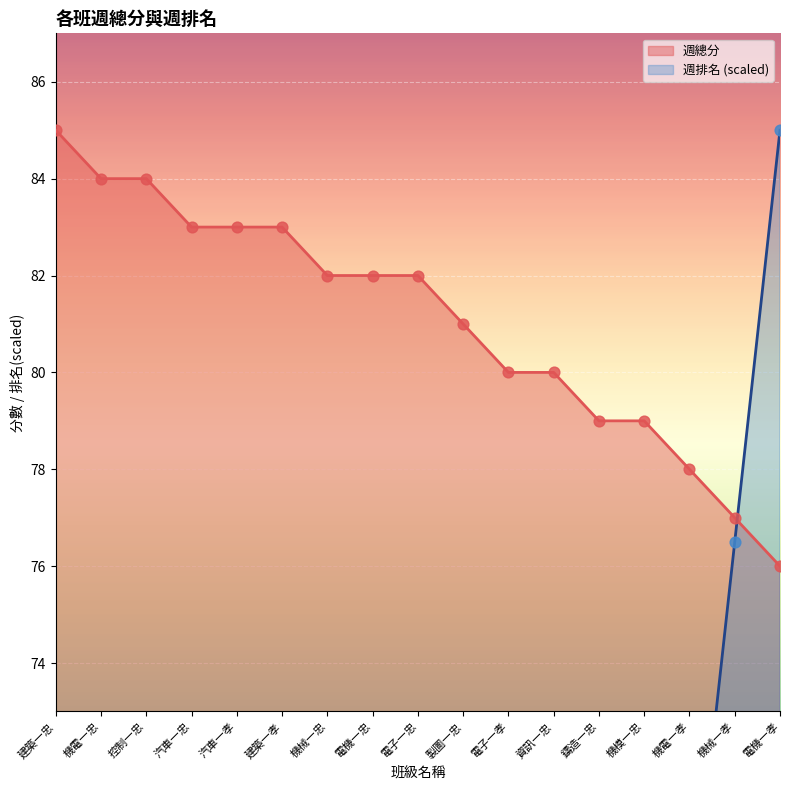

At which category is the sum across all series the highest?

電機一孝